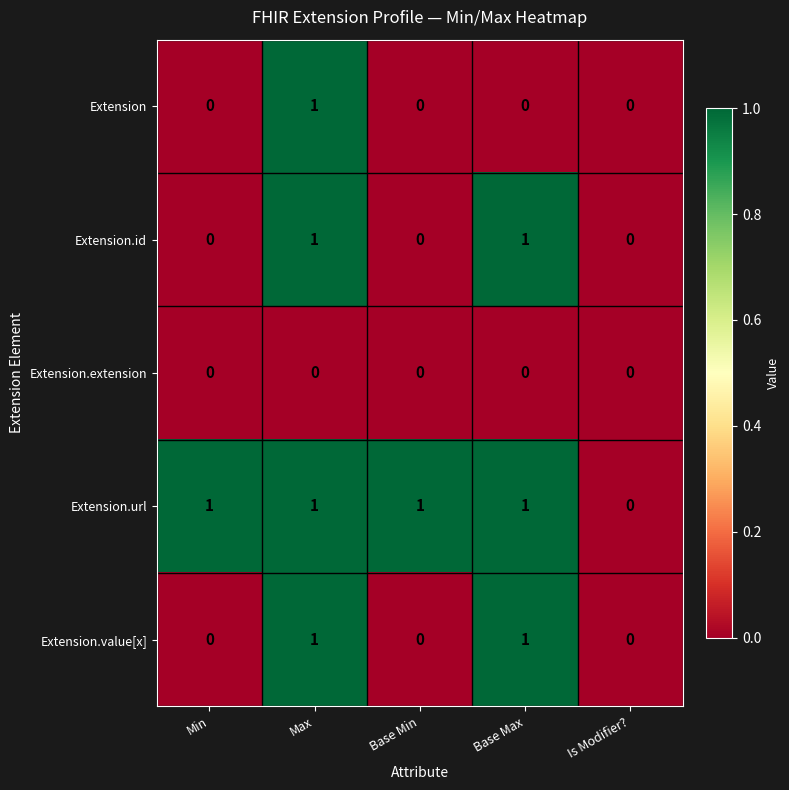

Is it true that Extension equals 0 at Is Modifier??

True